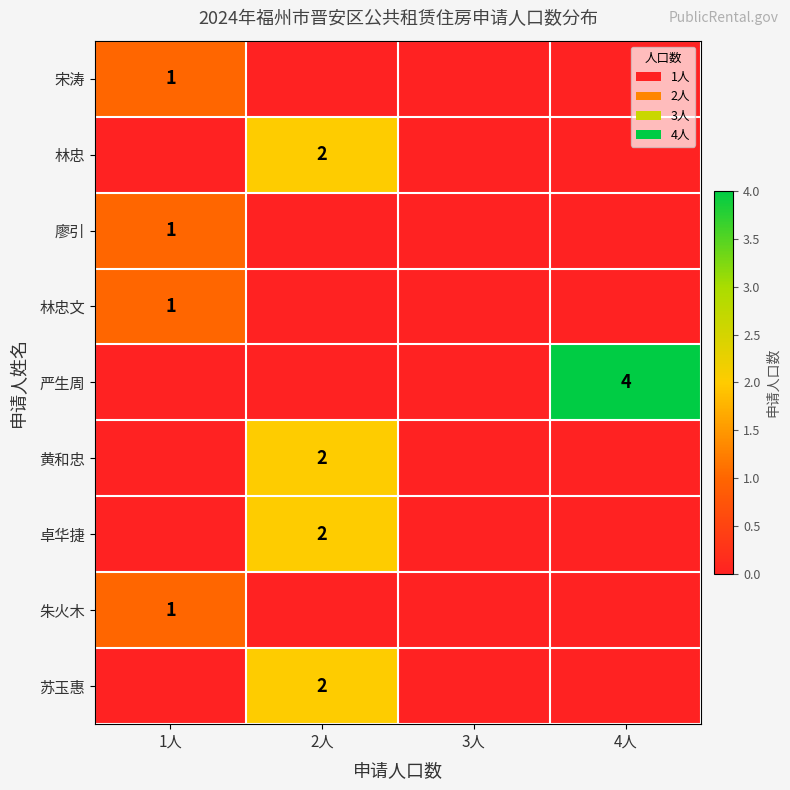

The value of 严生周 at 4人 is 1. True or false?

False